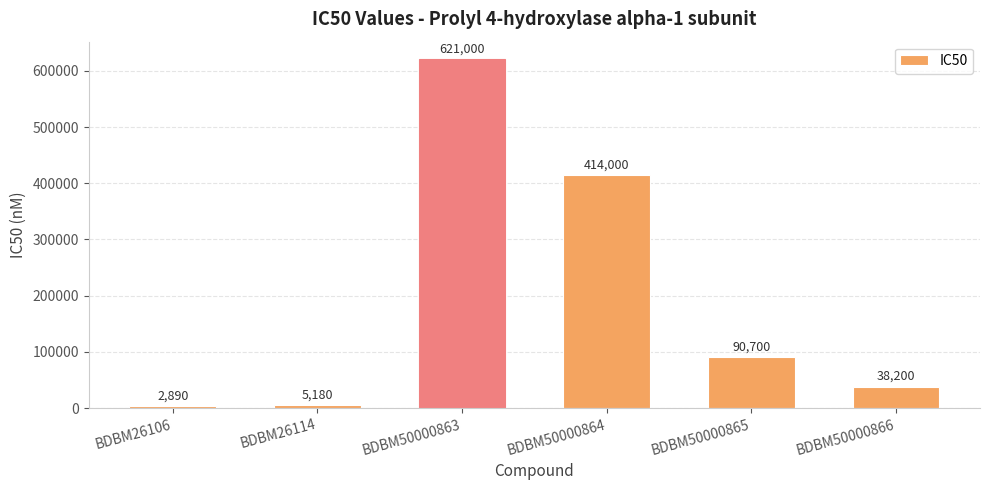

What is the difference between the values at BDBM26106 and BDBM50000866?

35310